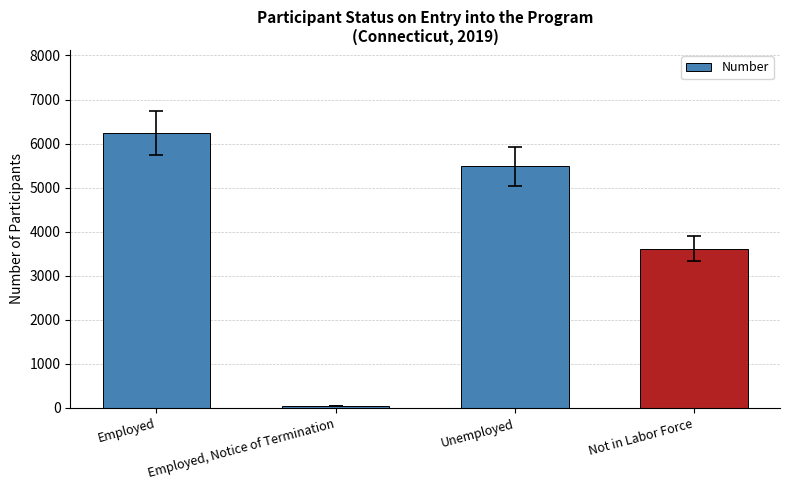

Is it true that the value at Not in Labor Force is 5354?

False